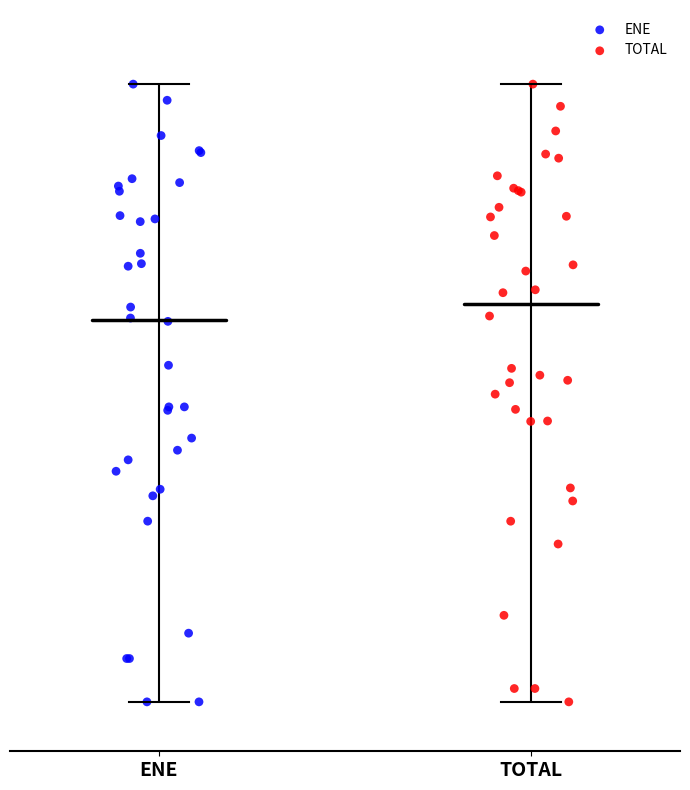

What are all the series names shown in the legend?

ENE, TOTAL